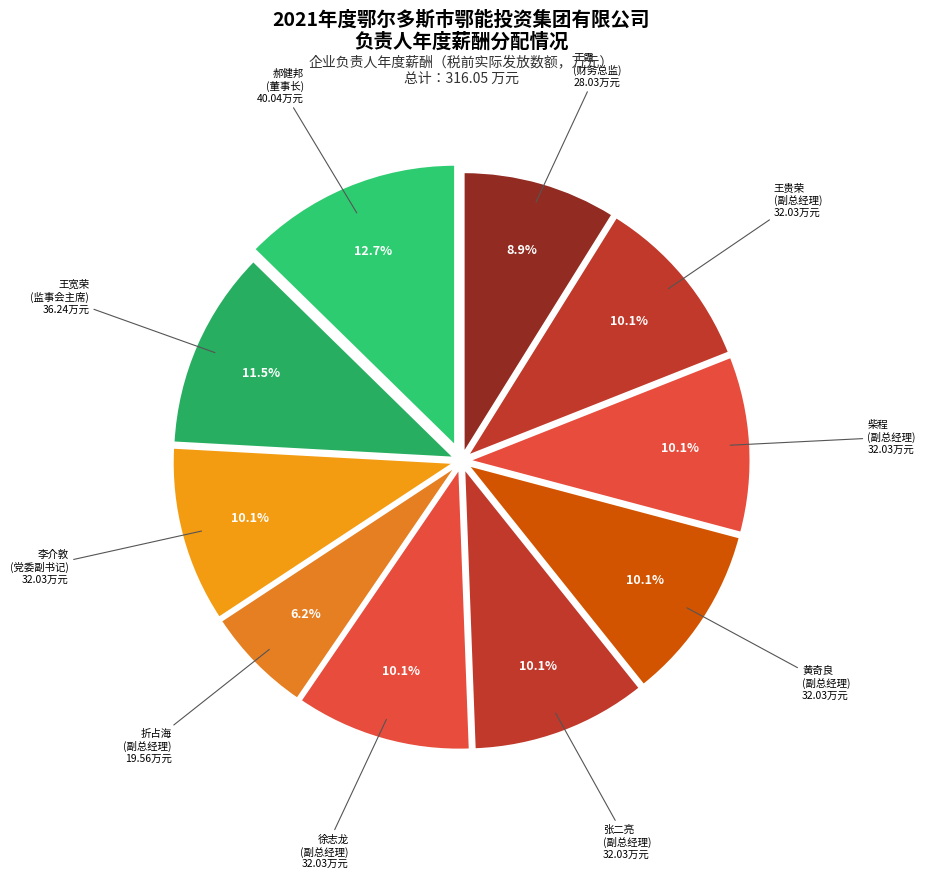

Count the number of slices in the pie.

10